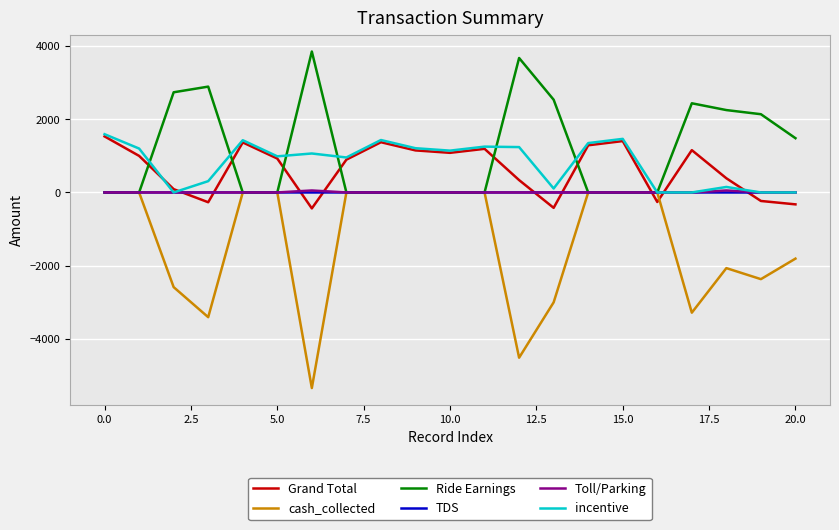

Which series ends up on top after the final intersection of cash_collected and Grand Total?

Grand Total